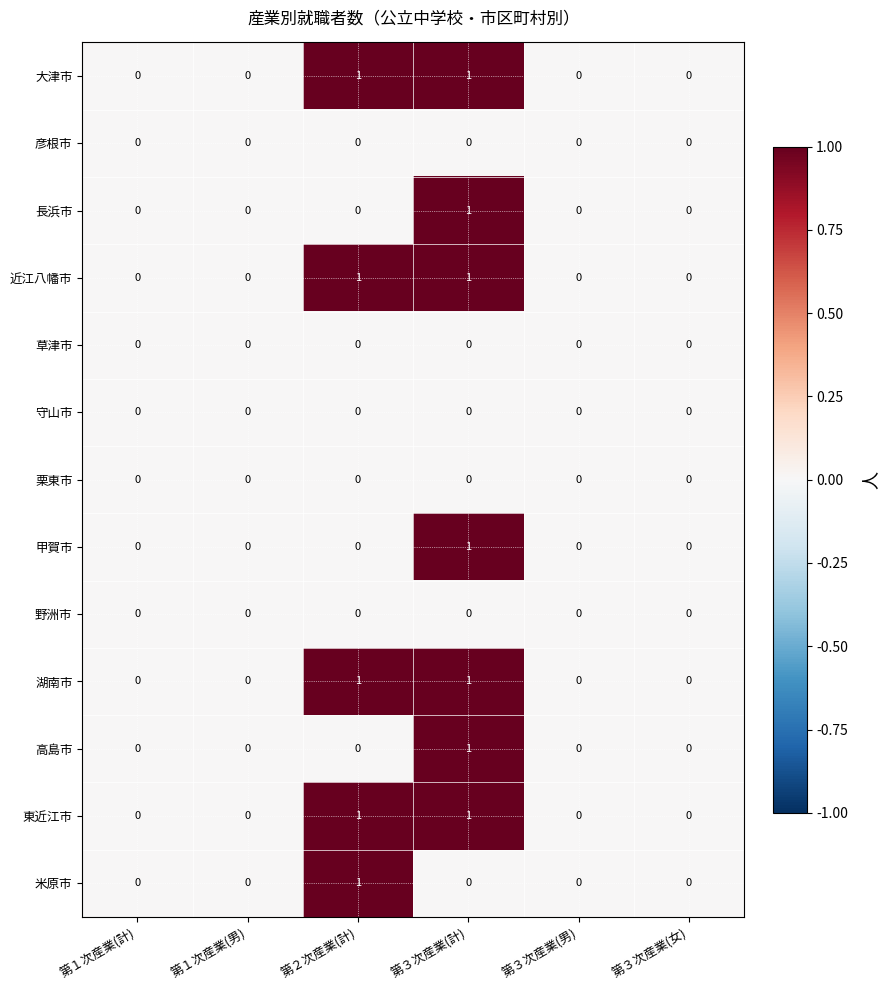

The 野洲市 series shows 0 at 第３次産業(計). True or false?

True